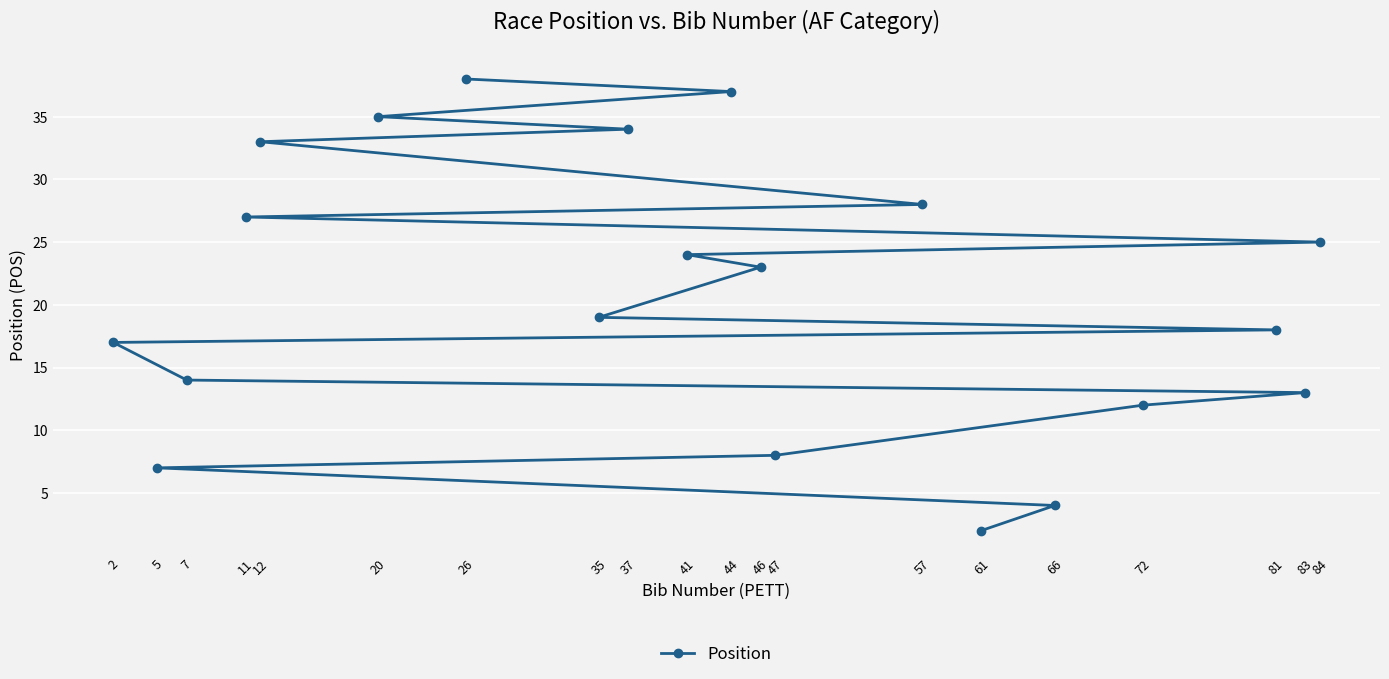

Which category has the highest value across all series?

26